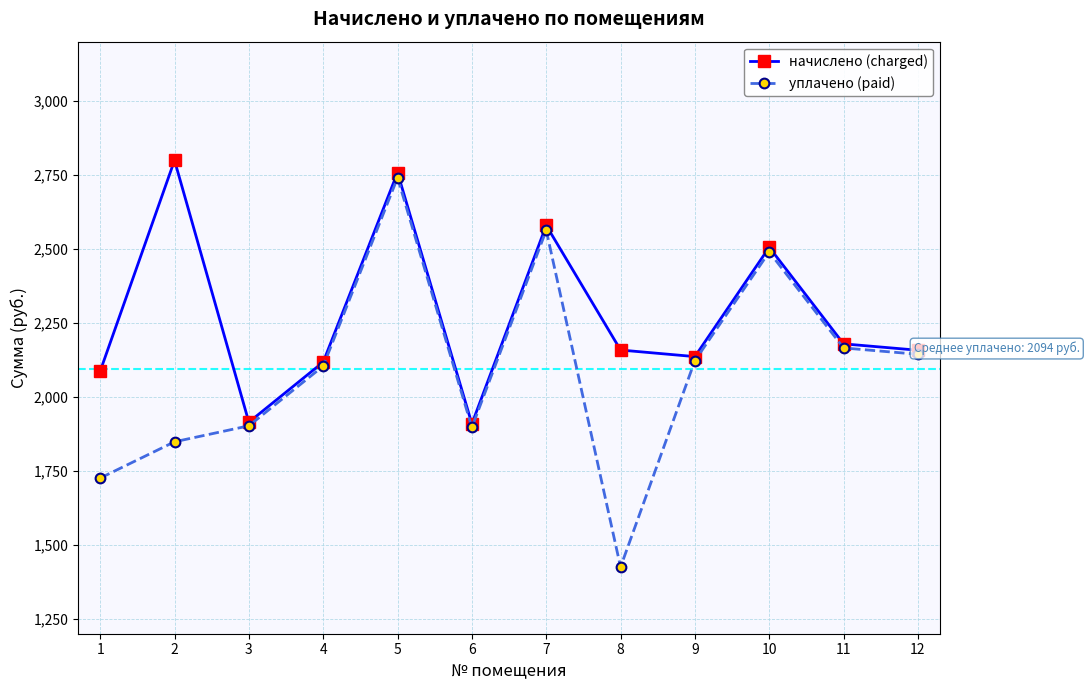

Which label corresponds to the smallest value in the chart?

8